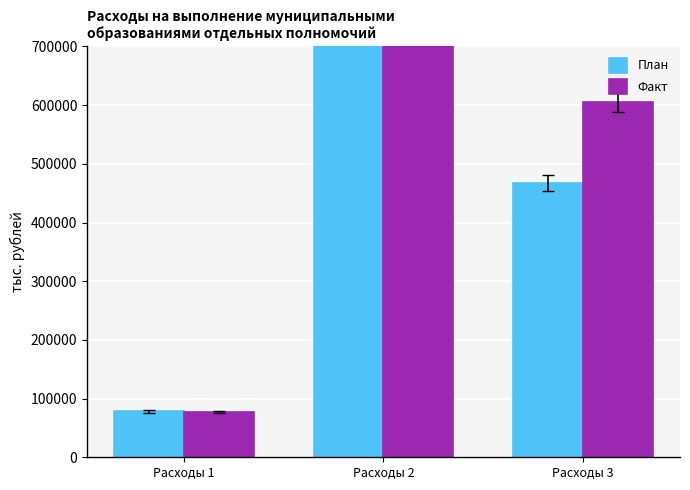

How many data points in План are less than 467024?

1